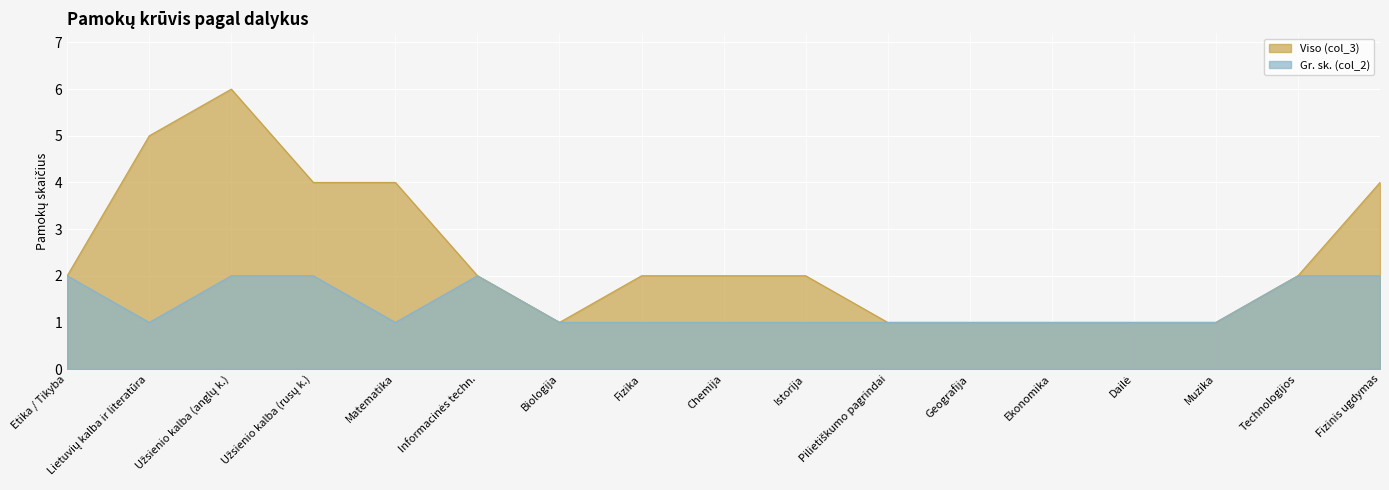

At which label does Viso (col_3) reach its minimum?

Biologija